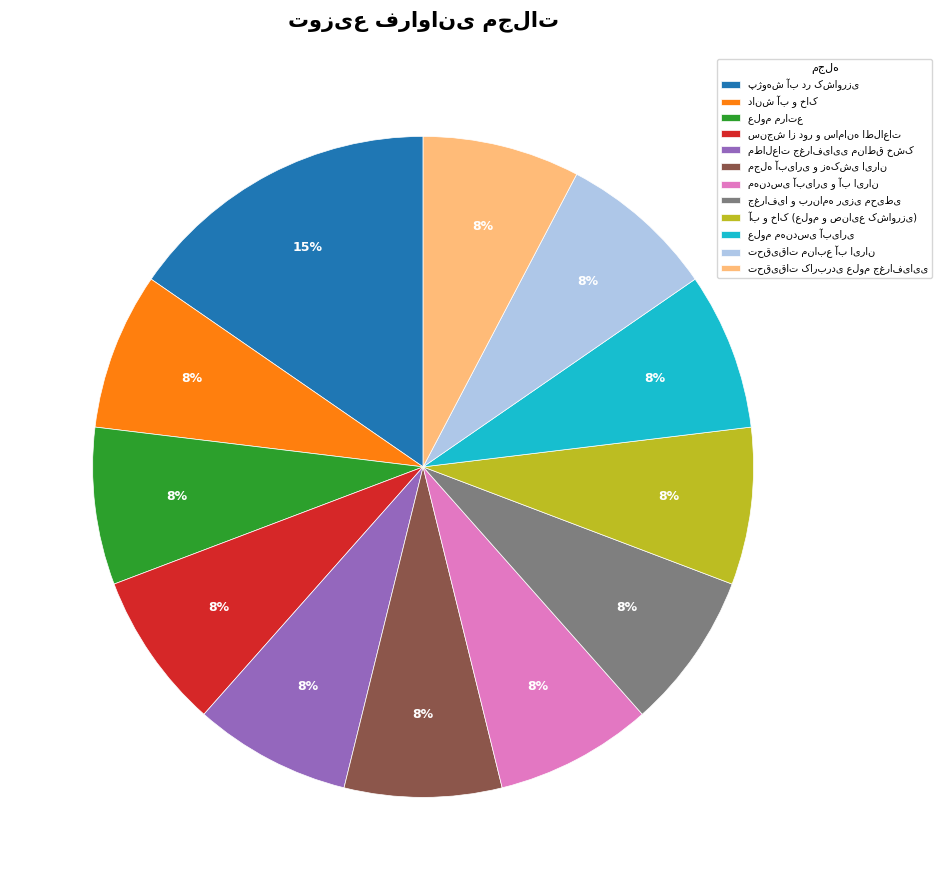

How many slices are in this pie chart?

12